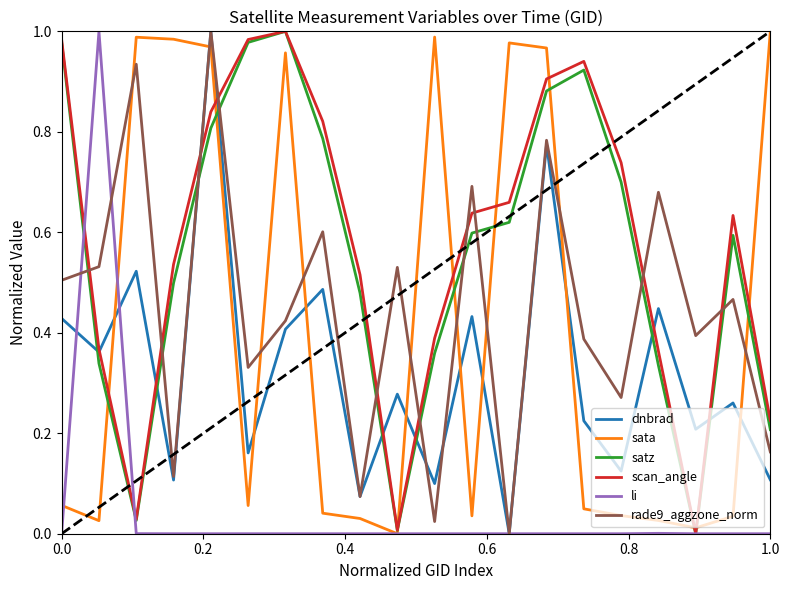

True or false: rade9_aggzone_norm and sata intersect in this chart.

True